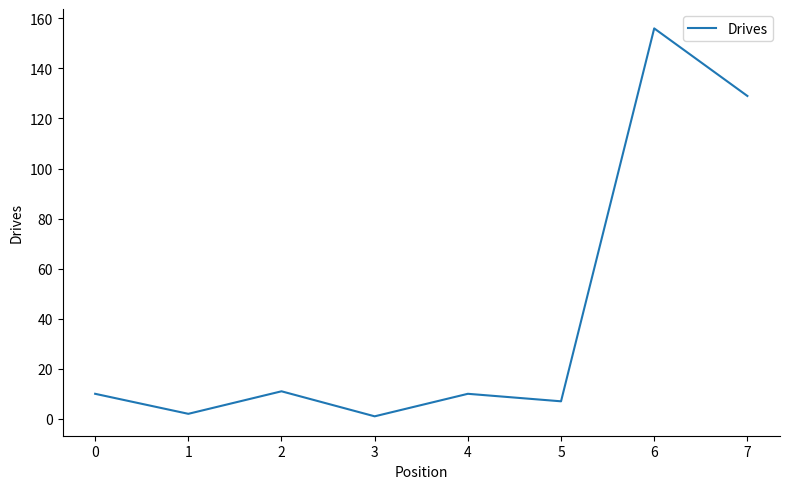

Which label corresponds to the largest value in the chart?

6